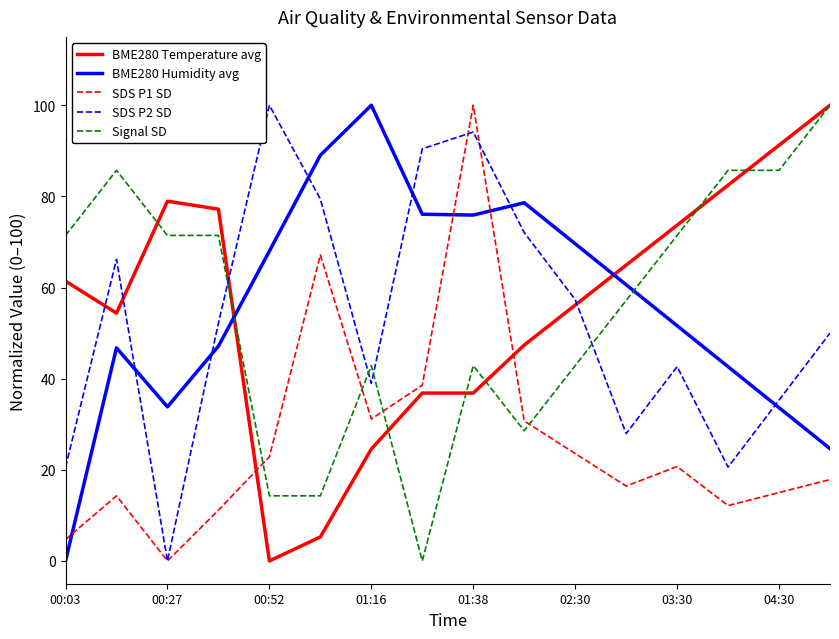

Is this an area chart (filled region under the line)?

No